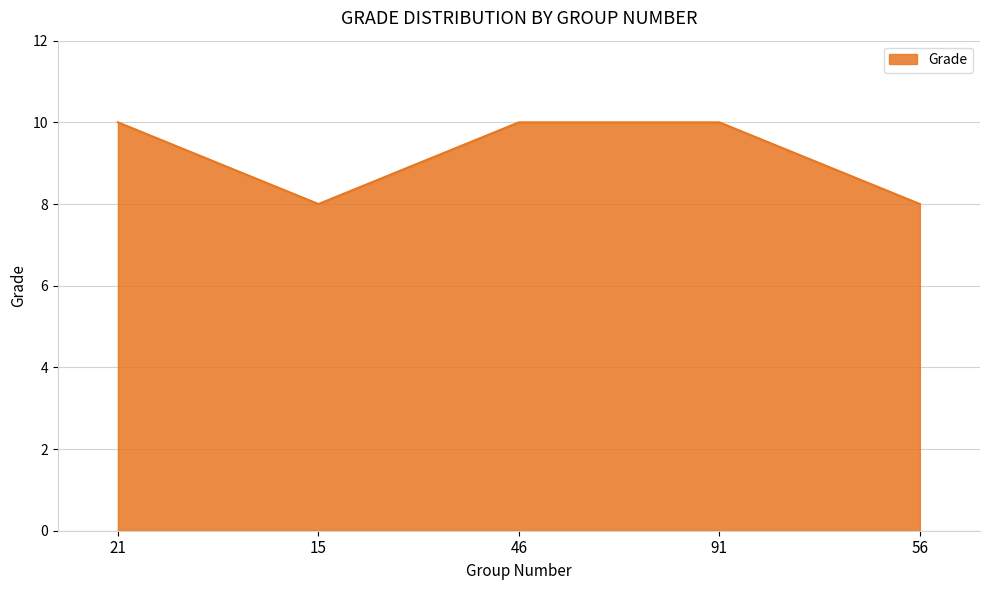

Approximately how many times larger is the value at 56 compared to 46?

0.8